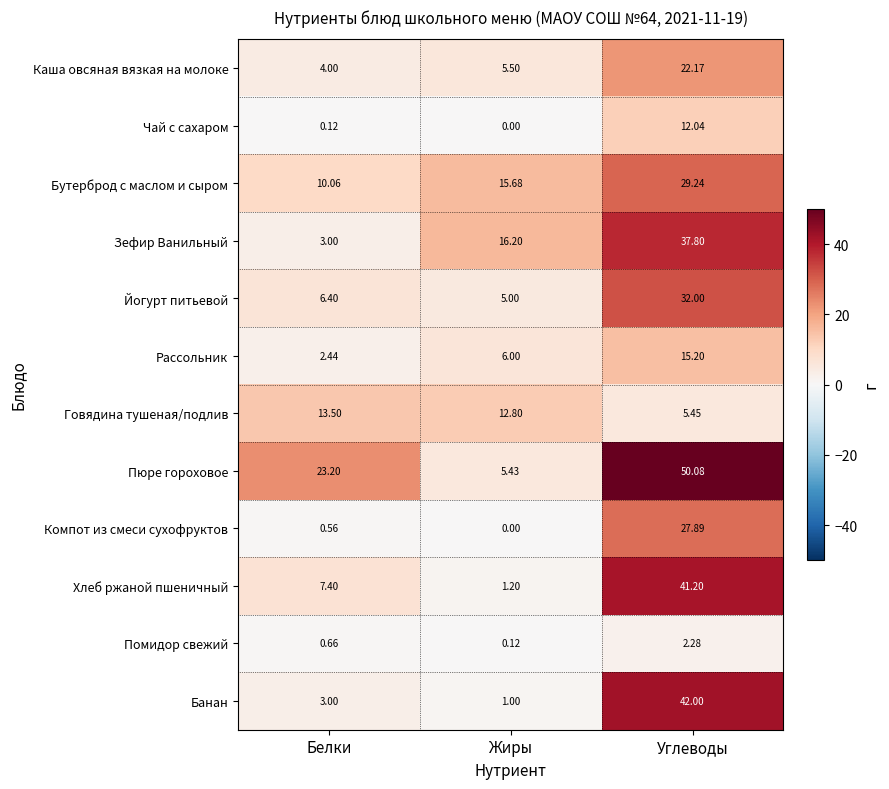

At which category does the chart reach its minimum across all series?

Жиры